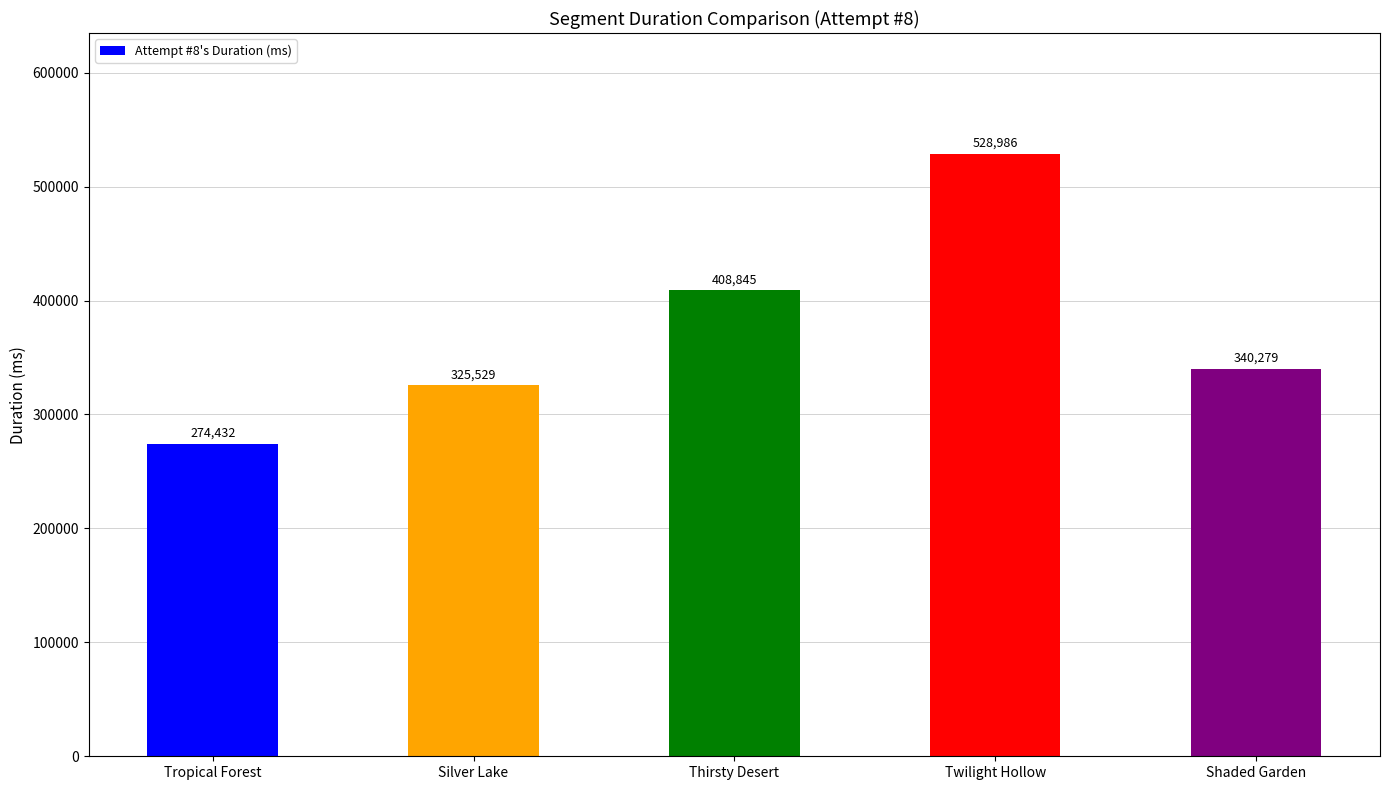

Are the bars grouped side by side (vs. stacked)?

No